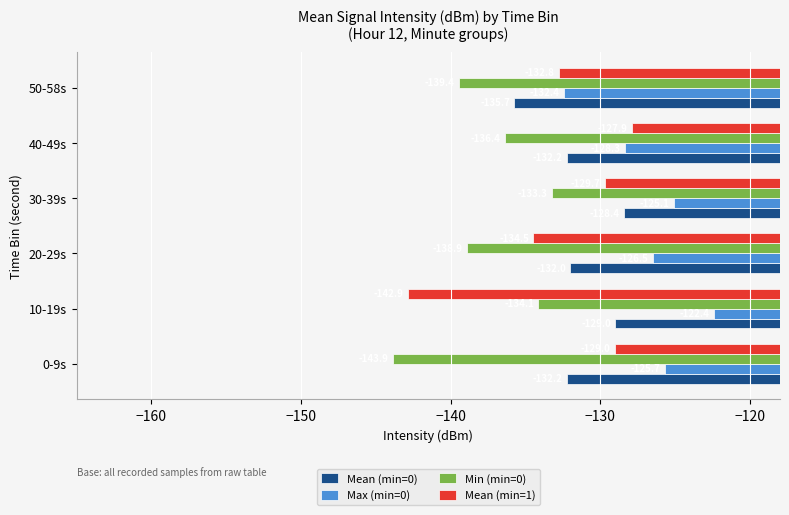

What is the total value across all series at 30-39s?

-516.5